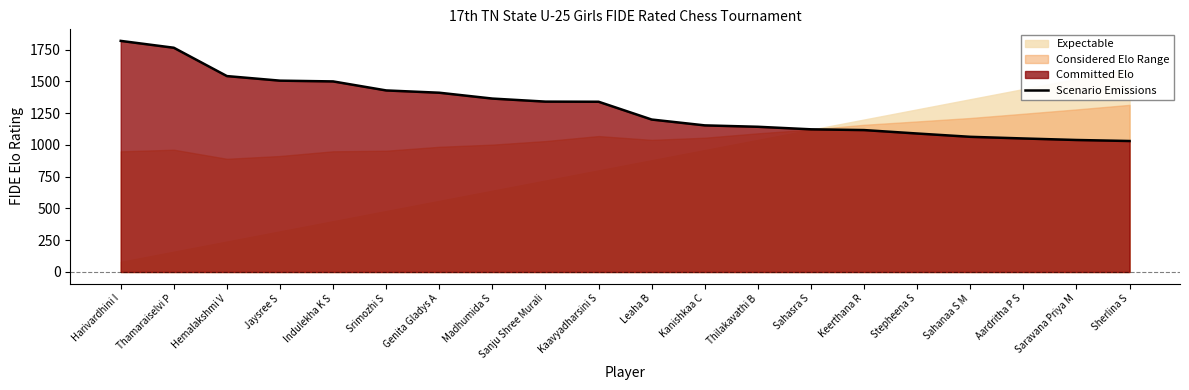

What is the label of the 16th point from the left?

Stepheena S